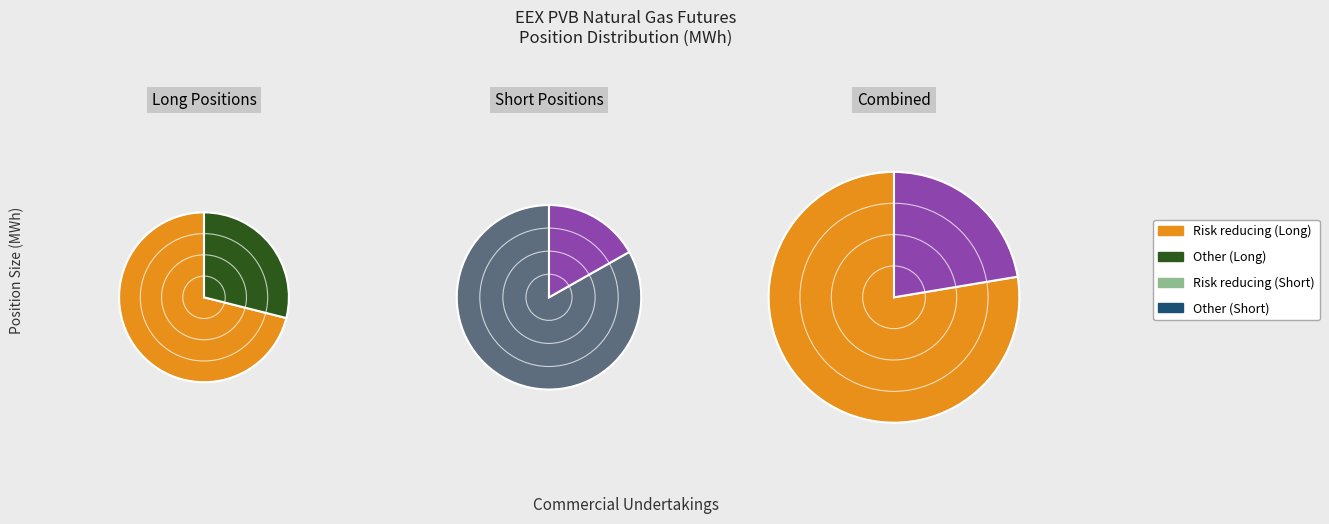

True or false: Other (Short) accounts for 1% of the total.

False